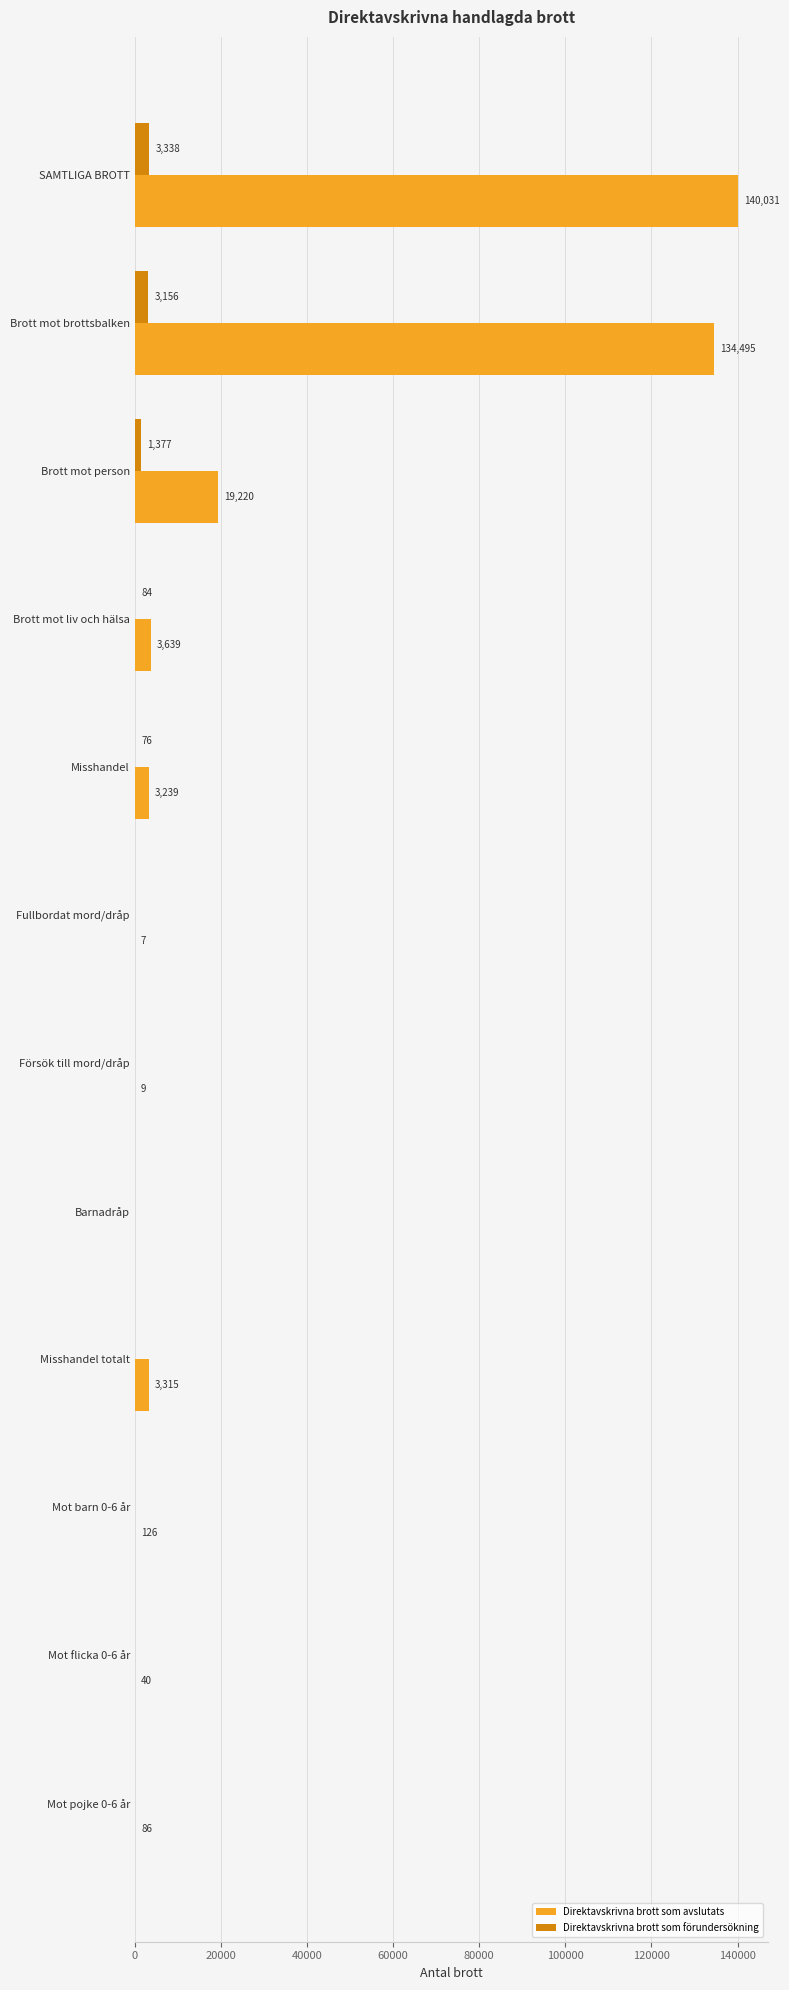

What is the highest value of the Direktavskrivna brott som förundersökning series?

3338